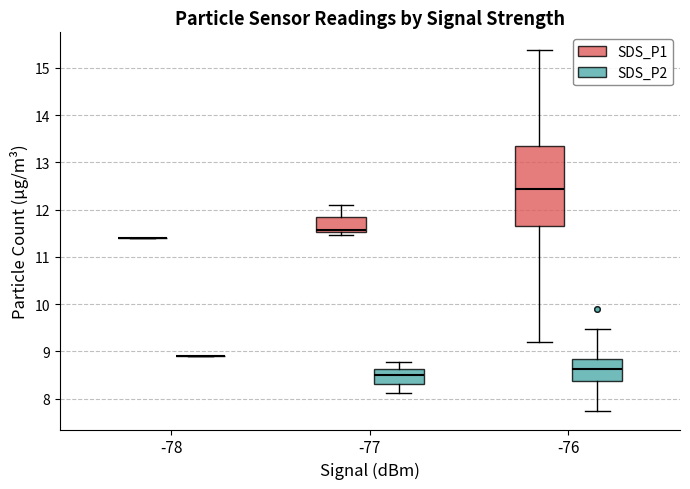

Comparing the boxes themselves (not the whiskers), which one is the tallest?

-76 (SDS_P1)